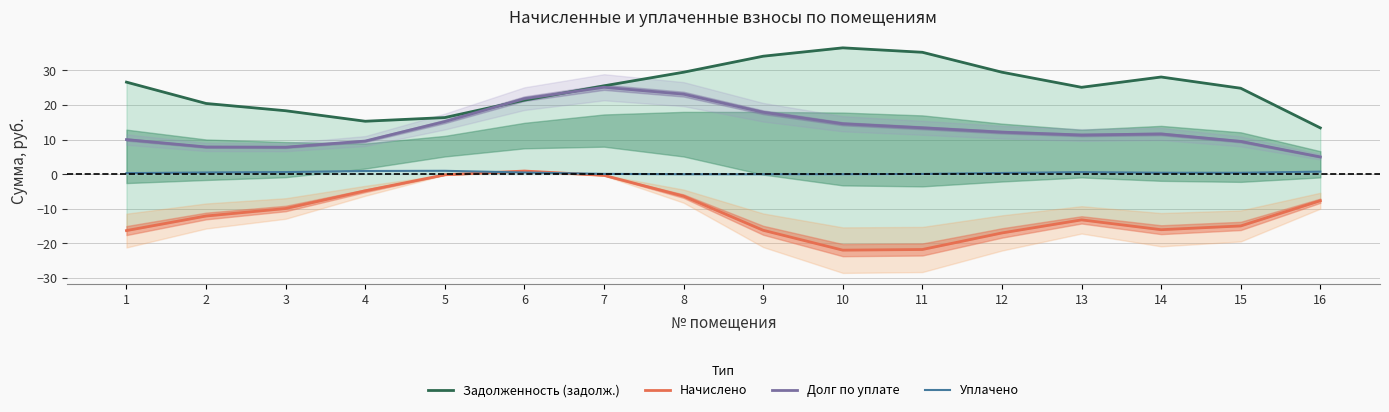

What is the sum of the Долг по уплате values at 12 and 10?

26.8